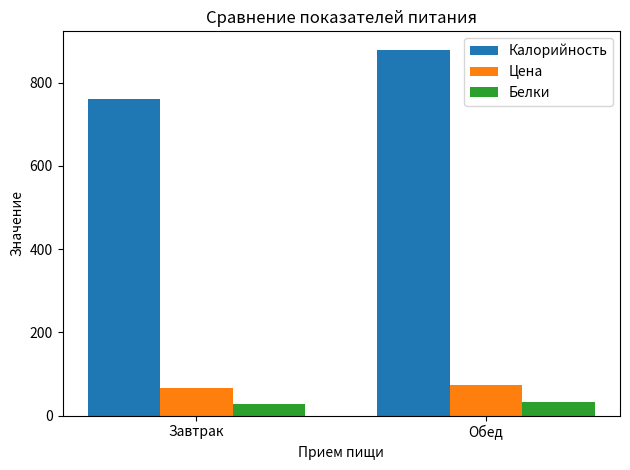

At which category does the chart reach its peak across all series?

Обед